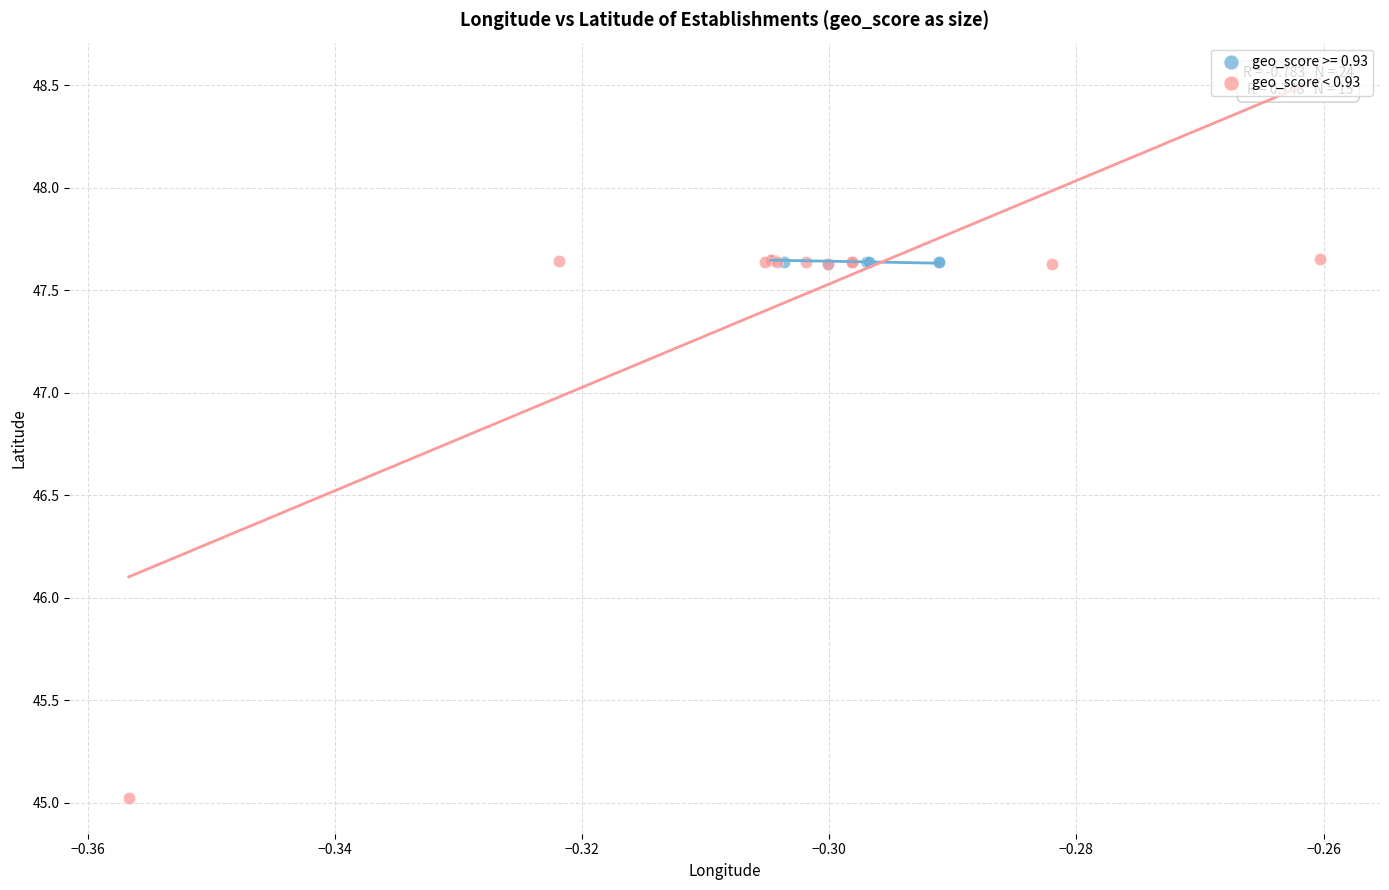

Which series has the largest Y range (max minus min)?

geo_score < 0.93